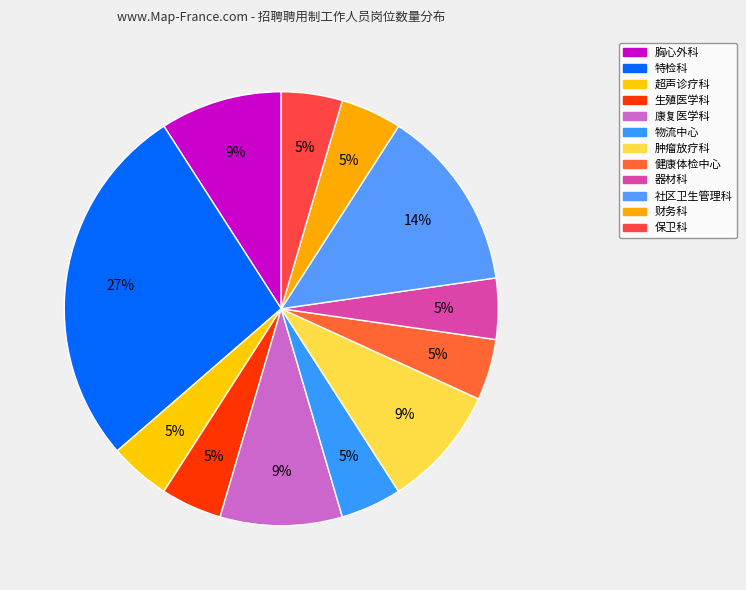

What portion of the pie excludes 财务科?

95.5%